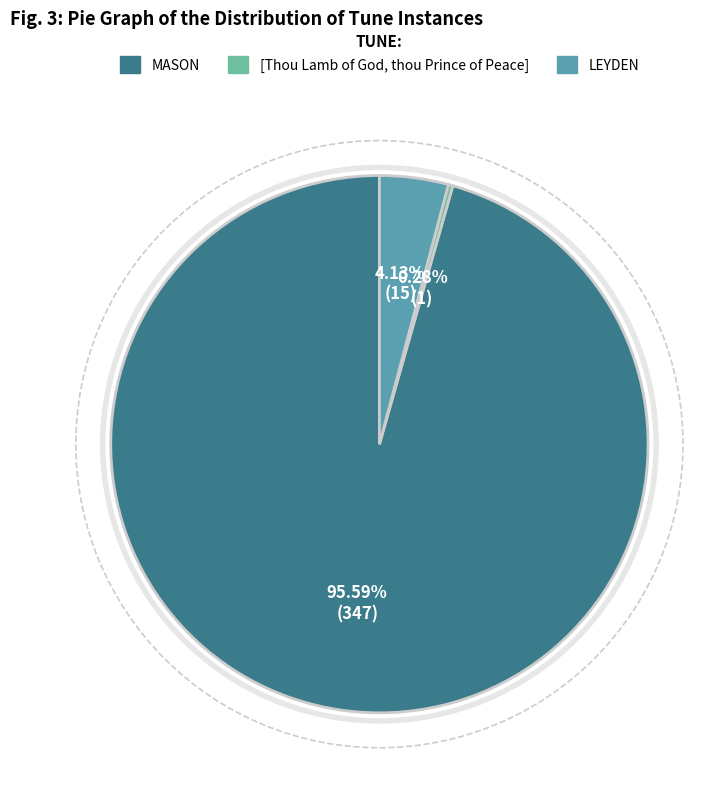

To the nearest percent, what is the difference between the MASON and LEYDEN slice percentages?

91%